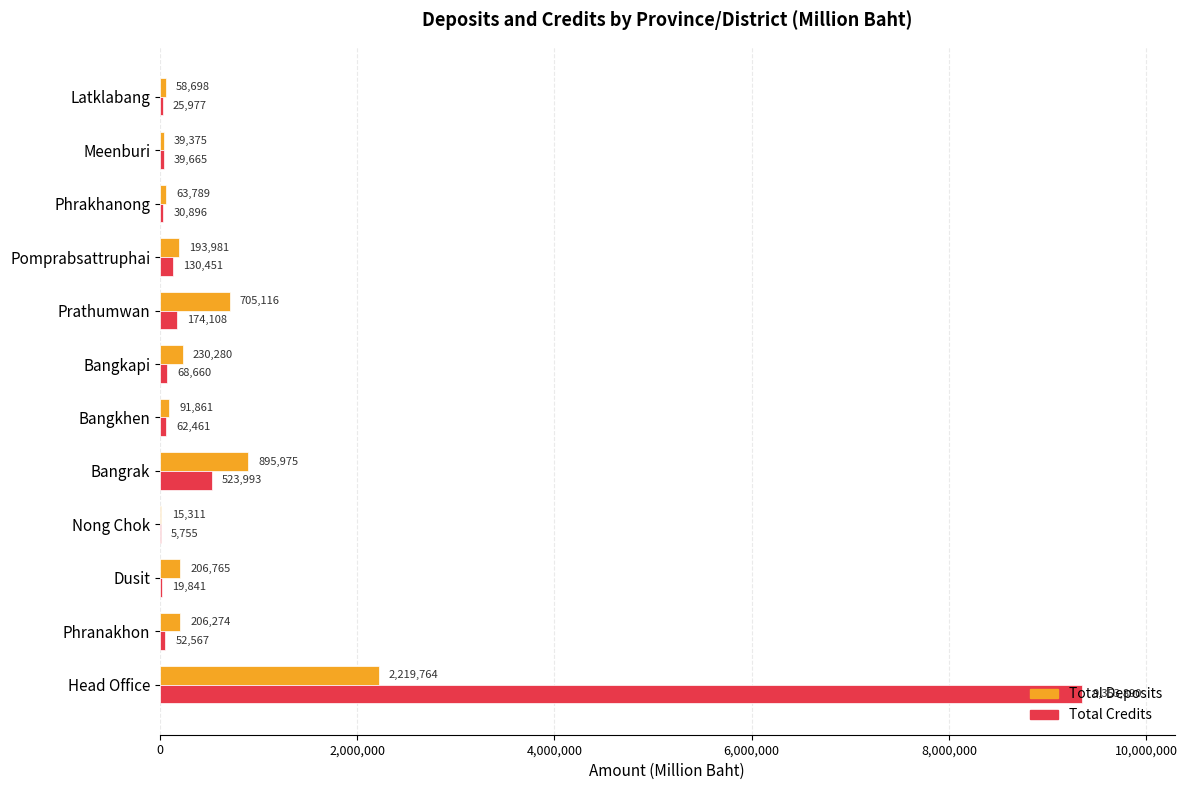

The Total Credits series shows 5755 at Nong Chok. True or false?

True